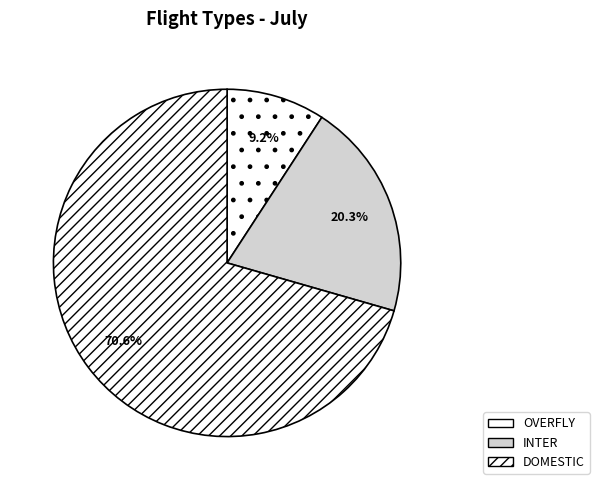

How many slices are in this pie chart?

3